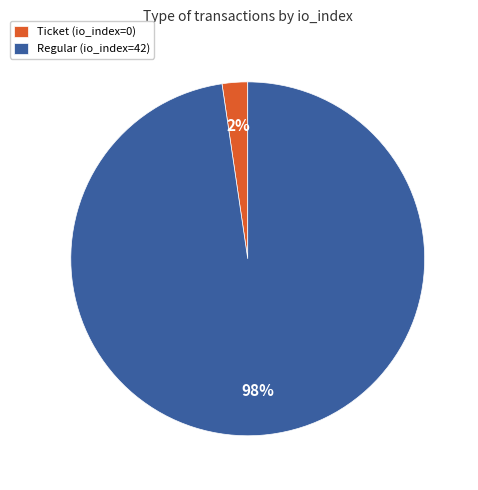

Is there any slice that represents more than half of the pie?

Yes